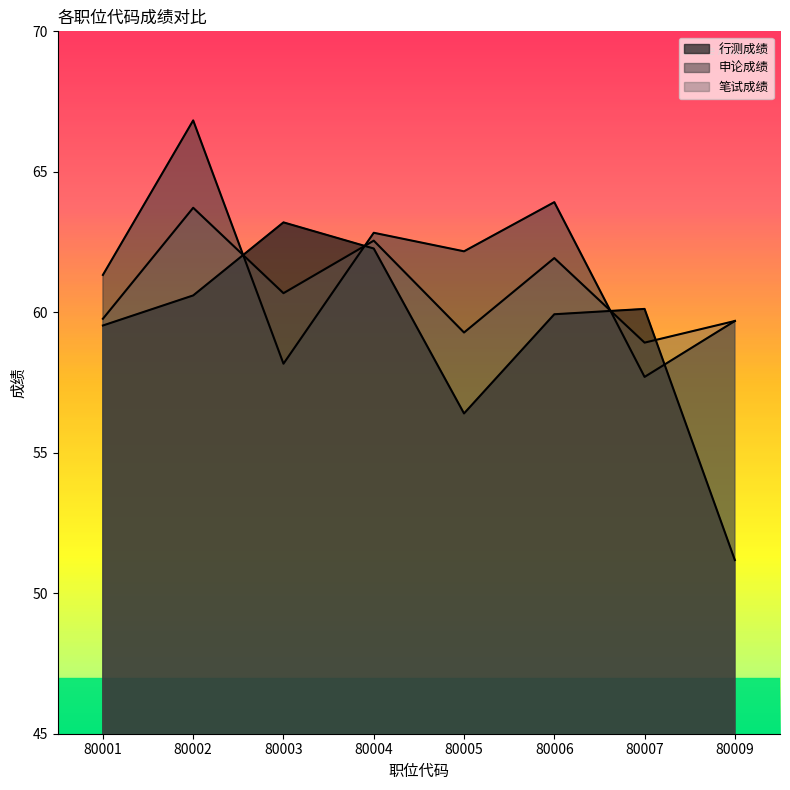

Reading left to right, extract all data points from this chart.

行测成绩: 59.5	60.6	63.2	62.3	56.4	59.9	60.1	51.2
申论成绩: 61.3	66.8	58.2	62.8	62.2	63.9	57.7	59.7
笔试成绩: 59.8	63.7	60.7	62.5	59.3	61.9	58.9	59.7